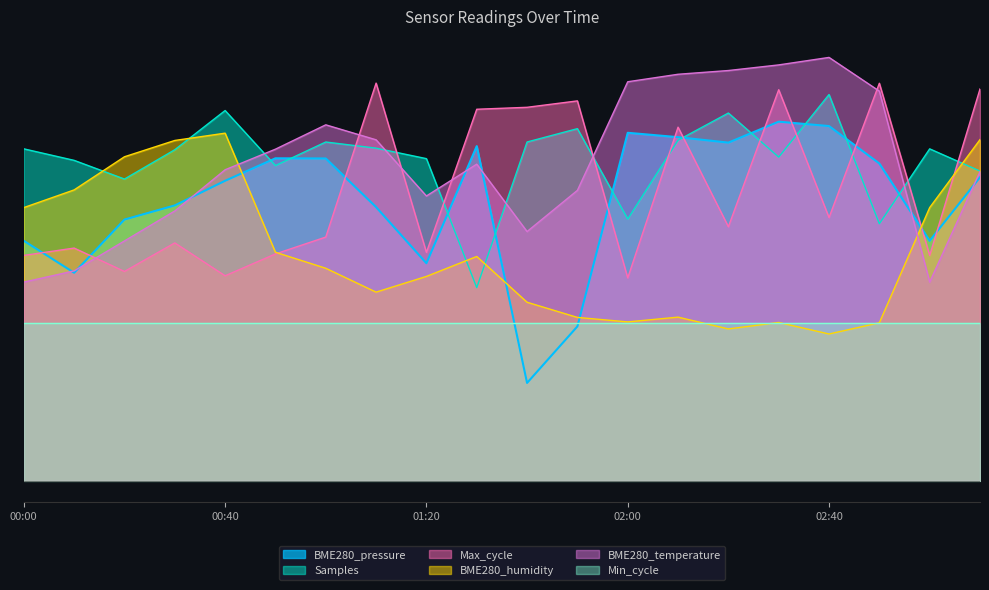

Reading right to left, list all the values displayed in this chart.

BME280_pressure: 0.5	0.4	0.6	0.6	0.6	0.6	0.6	0.6	0.3	0.2	0.6	0.4	0.5	0.6	0.6	0.5	0.5	0.5	0.4	0.4
Samples: 0.6	0.6	0.5	0.7	0.6	0.7	0.6	0.5	0.6	0.6	0.3	0.6	0.6	0.6	0.6	0.7	0.6	0.5	0.6	0.6
Max_cycle: 0.7	0.4	0.7	0.5	0.7	0.5	0.6	0.4	0.7	0.7	0.7	0.4	0.7	0.4	0.4	0.4	0.4	0.4	0.4	0.4
BME280_humidity: 0.6	0.5	0.3	0.3	0.3	0.3	0.3	0.3	0.3	0.3	0.4	0.4	0.3	0.4	0.4	0.6	0.6	0.6	0.5	0.5
BME280_temperature: 0.5	0.4	0.7	0.8	0.7	0.7	0.7	0.7	0.5	0.4	0.6	0.5	0.6	0.6	0.6	0.6	0.5	0.4	0.4	0.4